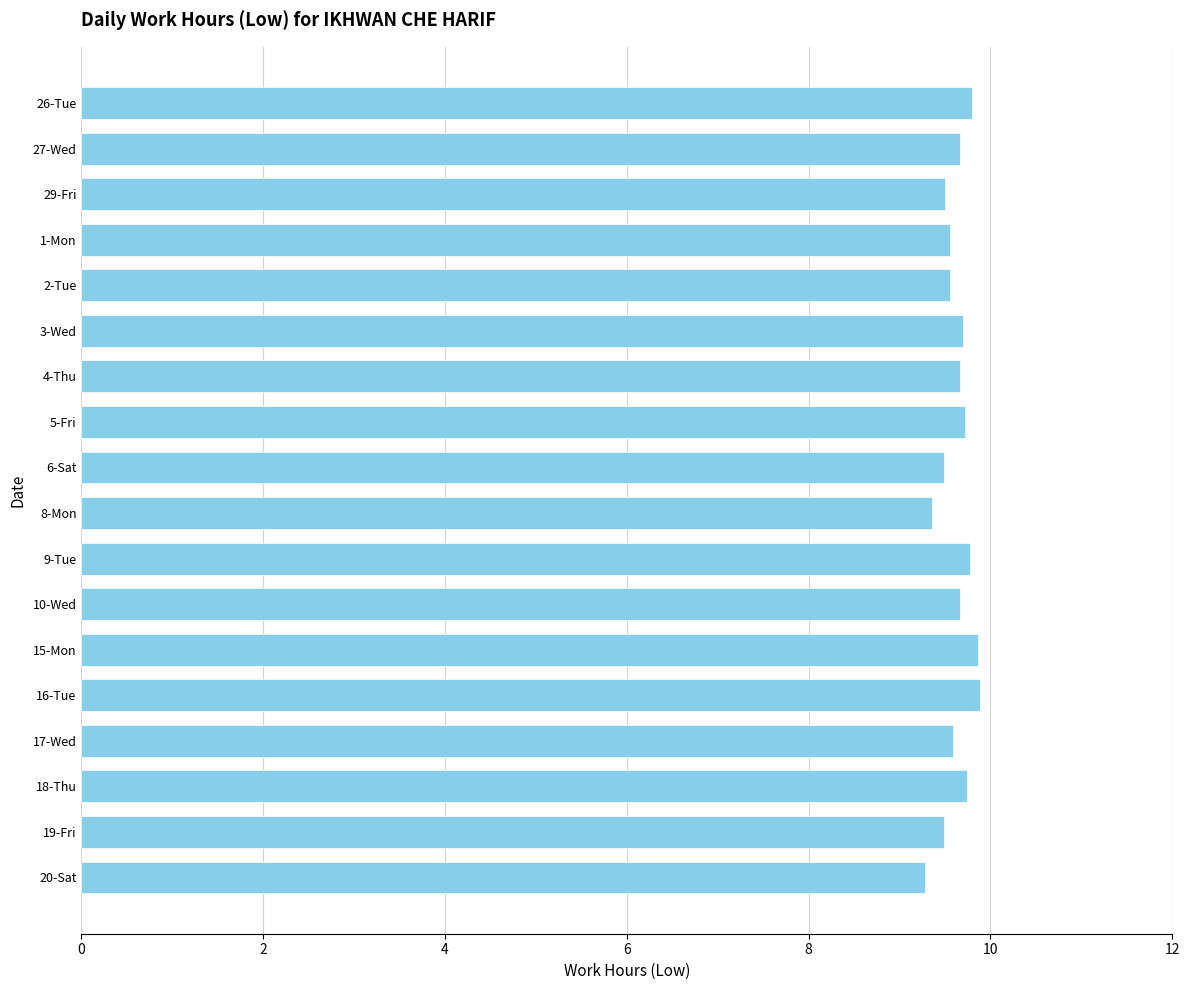

What is the ratio of the value at 27-Wed to the value at 16-Tue?

1.0